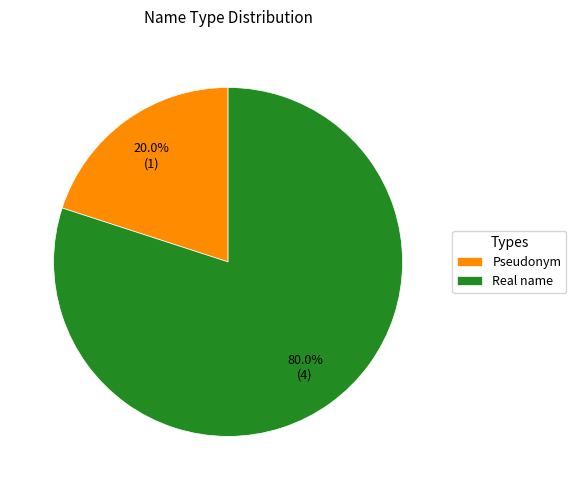

To the nearest percent, what percentage of the pie is Real name?

80%